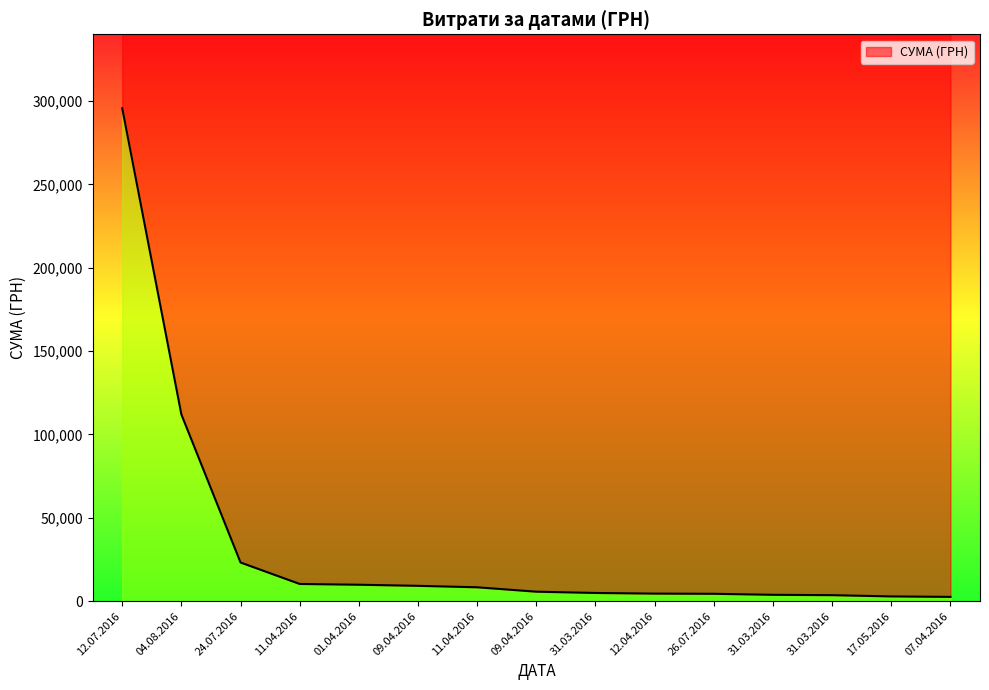

Rank the categories by value from lowest to highest.

07.04.2016, 17.05.2016, 31.03.2016, 31.03.2016, 26.07.2016, 12.04.2016, 31.03.2016, 09.04.2016, 11.04.2016, 09.04.2016, 01.04.2016, 11.04.2016, 24.07.2016, 04.08.2016, 12.07.2016